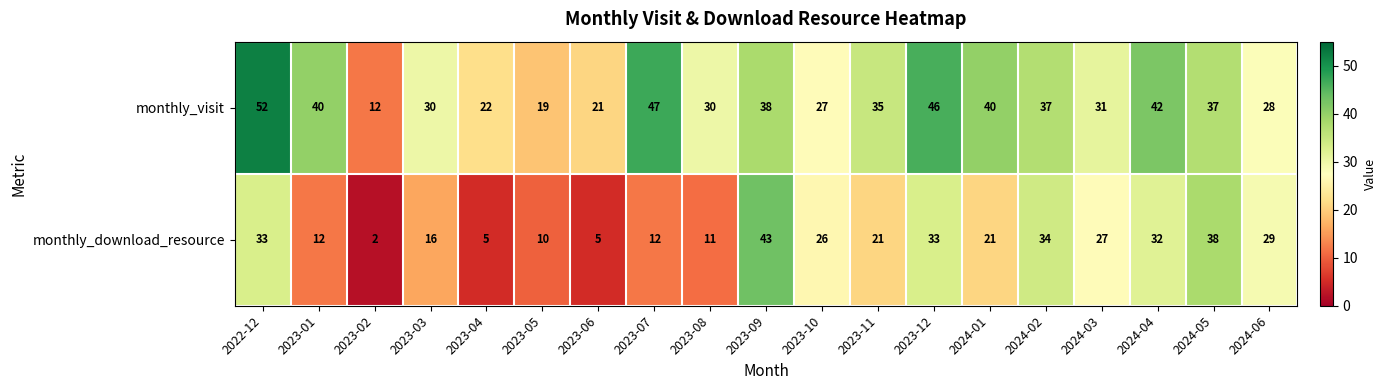

What is the difference between the monthly_download_resource values at 2024-01 and 2023-08?

10